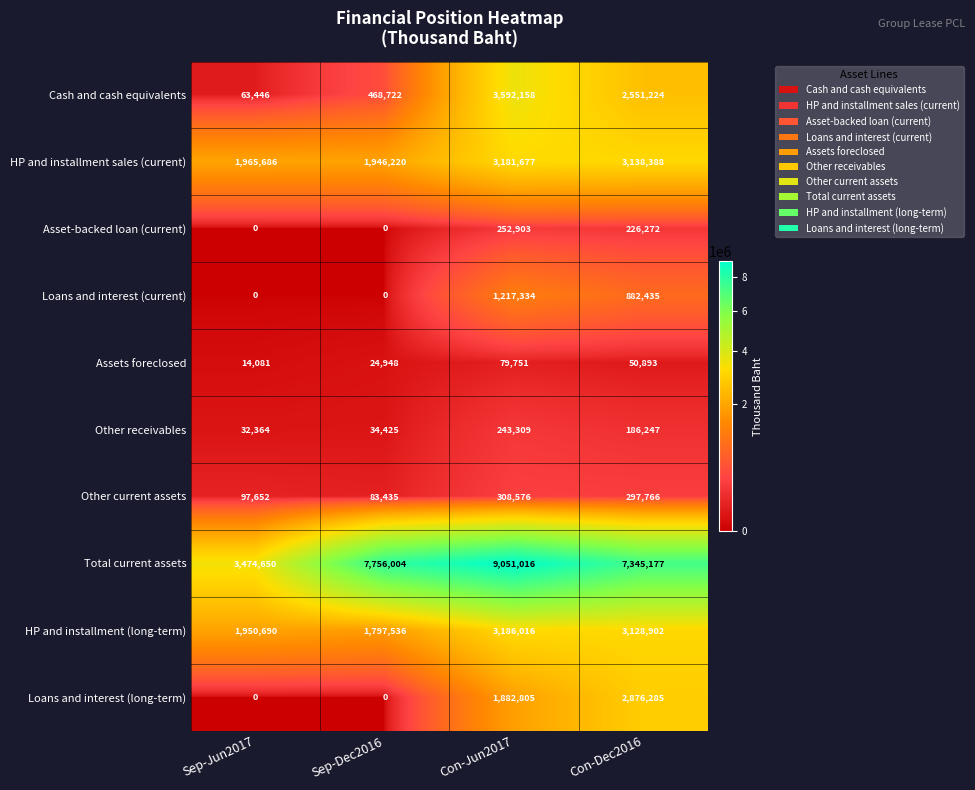

Which series has the widest spread of values?

Total current assets